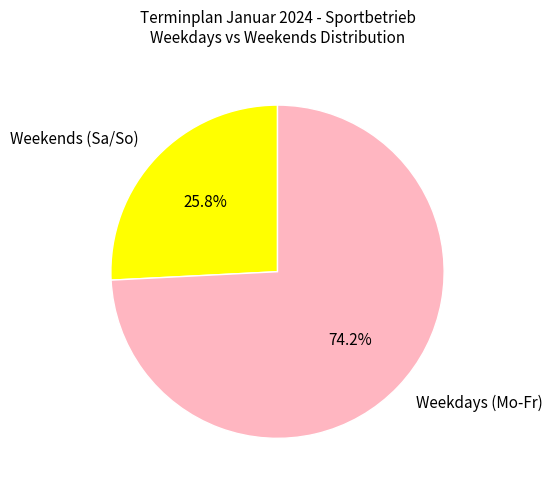

To the nearest percent, what is the difference between the largest and smallest slice percentages?

48%